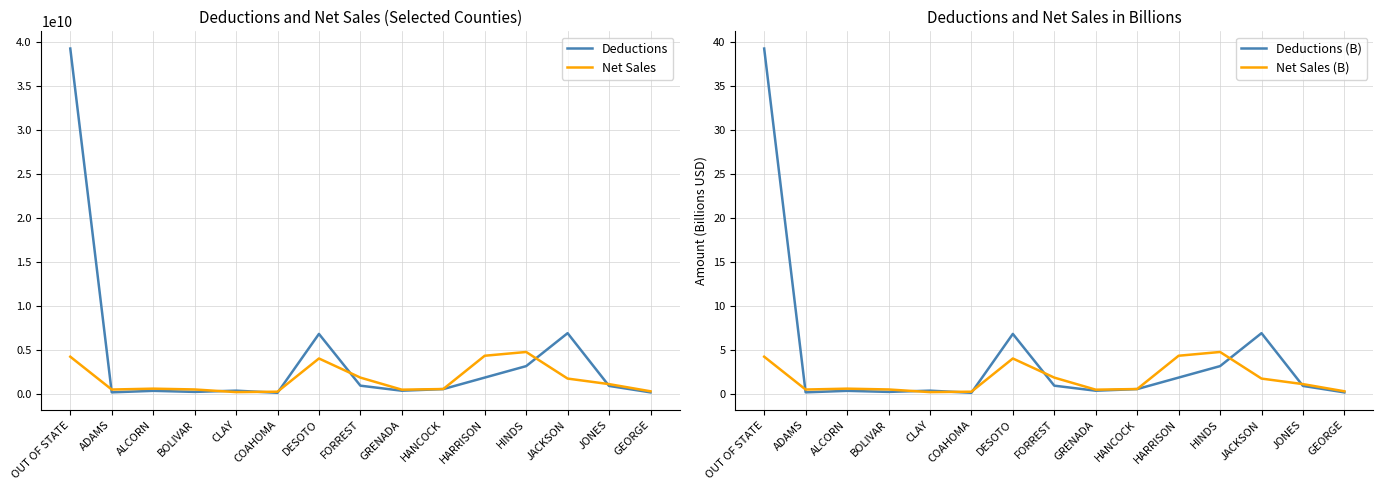

What is the sum of all Deductions (B) values?

62.6